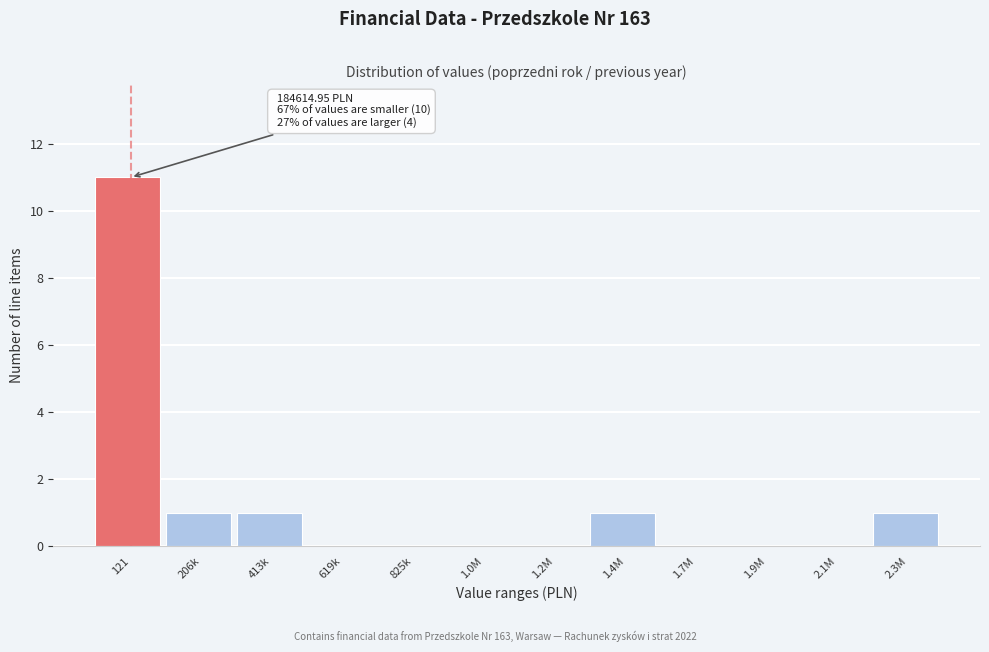

Reading left to right, list all the values displayed in this chart.

121=11	206k=1	413k=1	619k=0	825k=0	1.0M=0	1.2M=0	1.4M=1	1.7M=0	1.9M=0	2.1M=0	2.3M=1